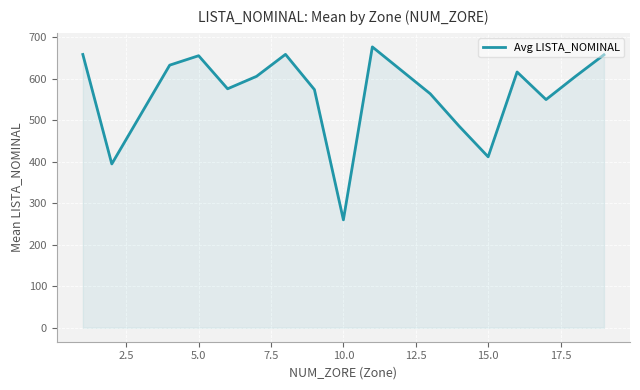

Does the chart display data point markers on the line(s)?

No